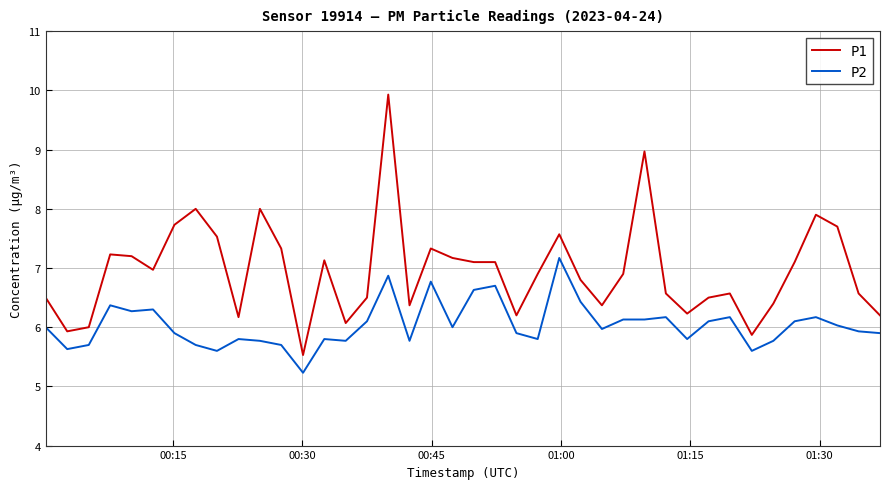

List the series in order of their overall mean, highest first.

P1, P2